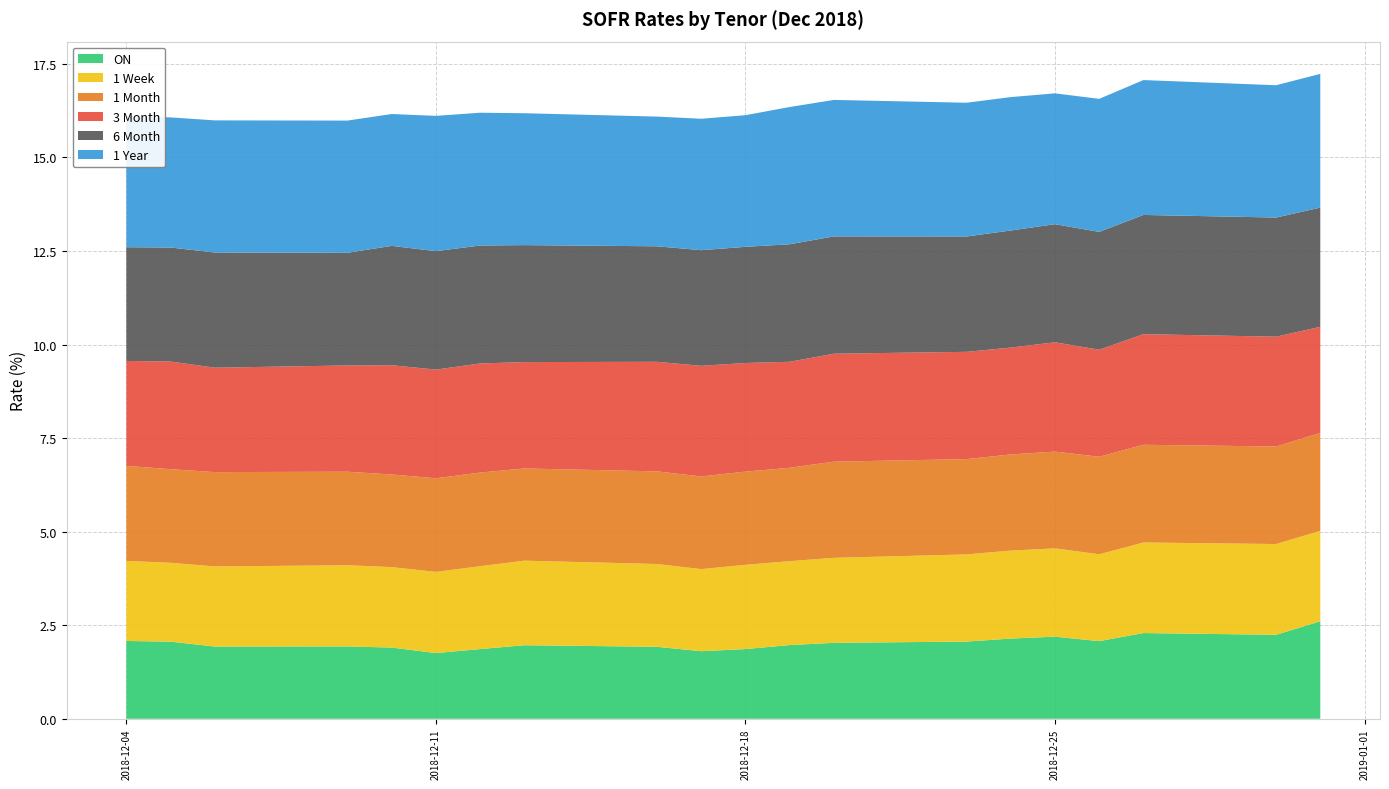

Reading right to left, transcribe all the data shown in this chart.

ON: 2.6	2.2	2.3	2.1	2.2	2.1	2.1	2.0	2.0	1.9	1.8	1.9	2.0	1.9	1.8	1.9	1.9	1.9	2.1	2.1
1 Week: 2.4	2.4	2.4	2.3	2.4	2.4	2.3	2.3	2.2	2.3	2.2	2.2	2.3	2.2	2.2	2.1	2.2	2.1	2.1	2.1
1 Month: 2.6	2.6	2.6	2.6	2.6	2.6	2.5	2.6	2.5	2.5	2.5	2.5	2.5	2.5	2.5	2.5	2.5	2.5	2.5	2.5
3 Month: 2.8	2.9	3.0	2.9	2.9	2.9	2.9	2.9	2.8	2.9	3.0	2.9	2.8	2.9	2.9	2.9	2.8	2.8	2.9	2.8
6 Month: 3.2	3.2	3.2	3.1	3.2	3.1	3.1	3.1	3.1	3.1	3.1	3.1	3.1	3.2	3.2	3.2	3.0	3.1	3.0	3.0
1 Year: 3.6	3.5	3.6	3.6	3.5	3.6	3.6	3.6	3.7	3.5	3.5	3.5	3.5	3.5	3.6	3.5	3.5	3.5	3.5	3.5